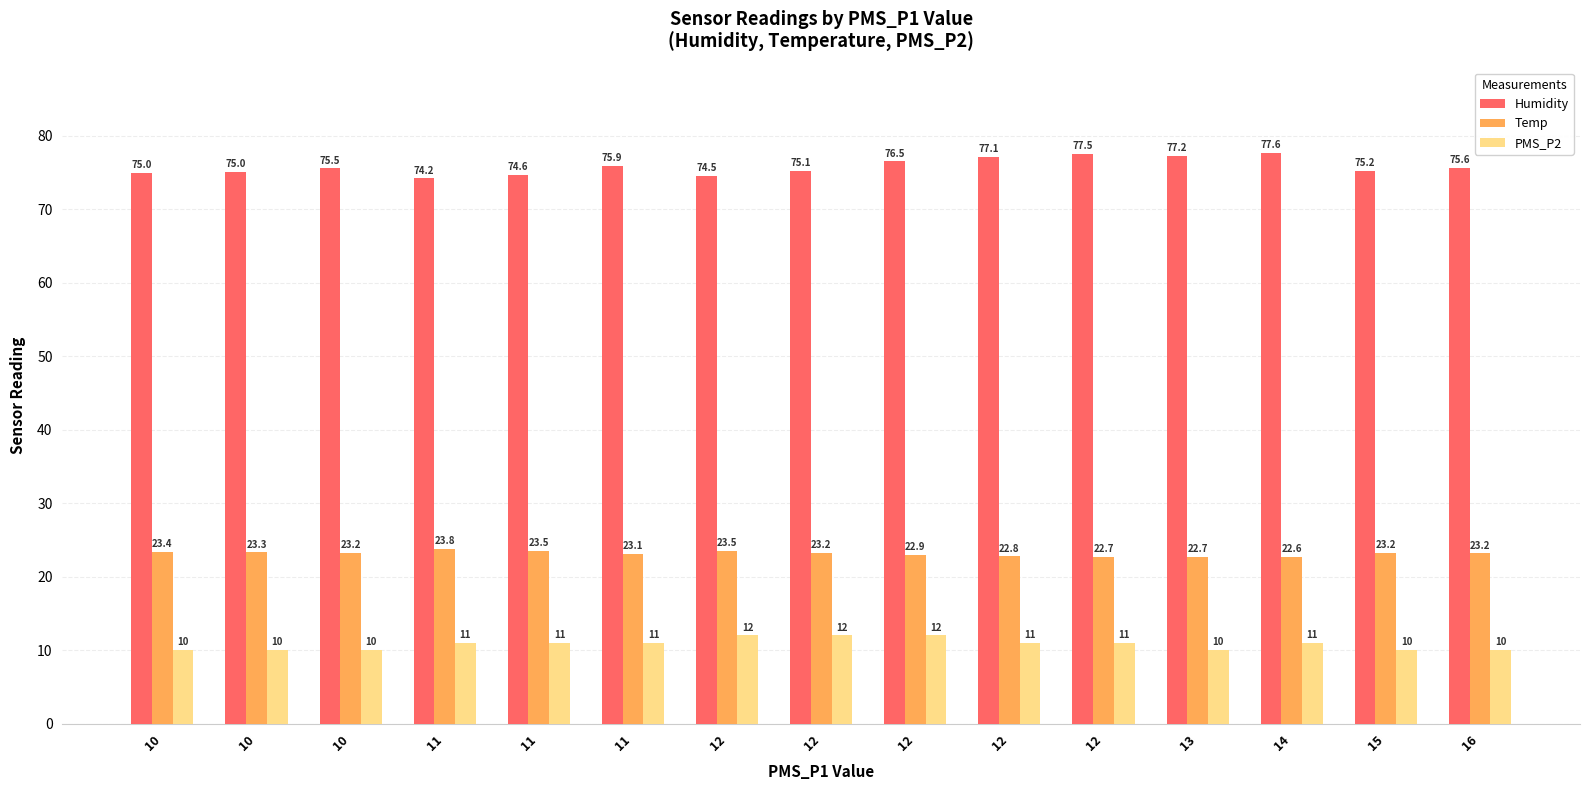

What is the value of the Humidity bar at the 12th from the left?

77.2